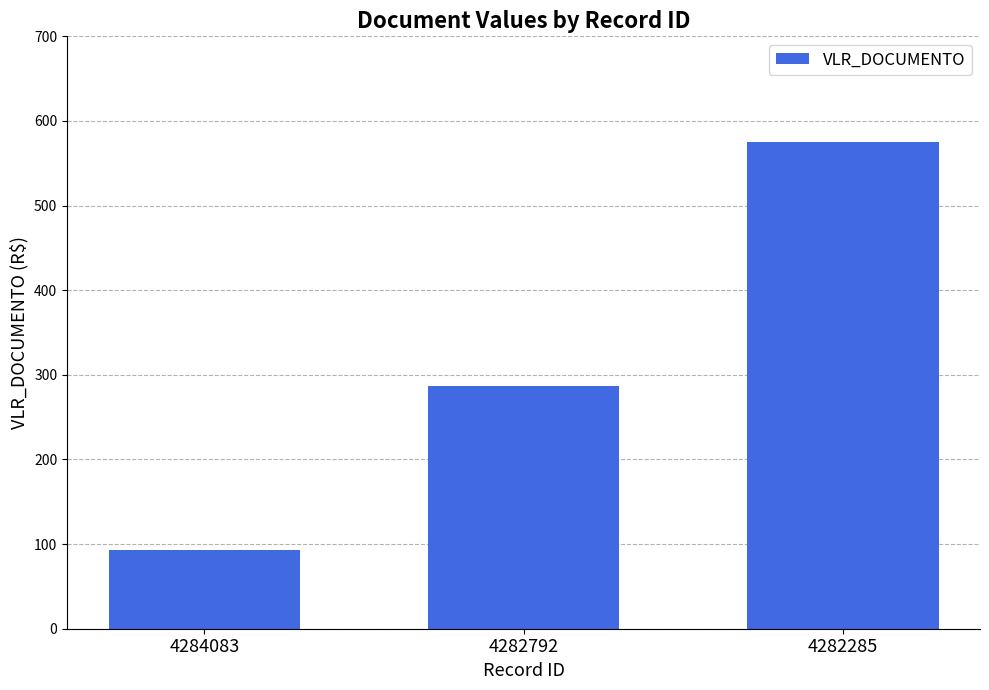

Reading left to right, extract all data points from this chart.

4284083=92.5	4282792=286.8	4282285=574.8